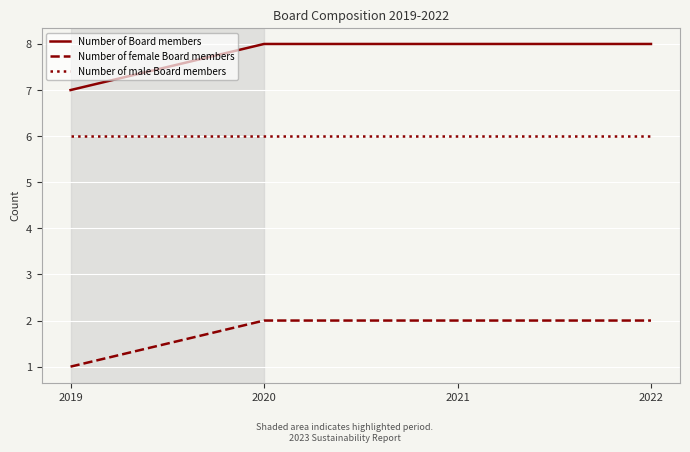

True or false: Number of female Board members and Number of male Board members intersect in this chart.

False